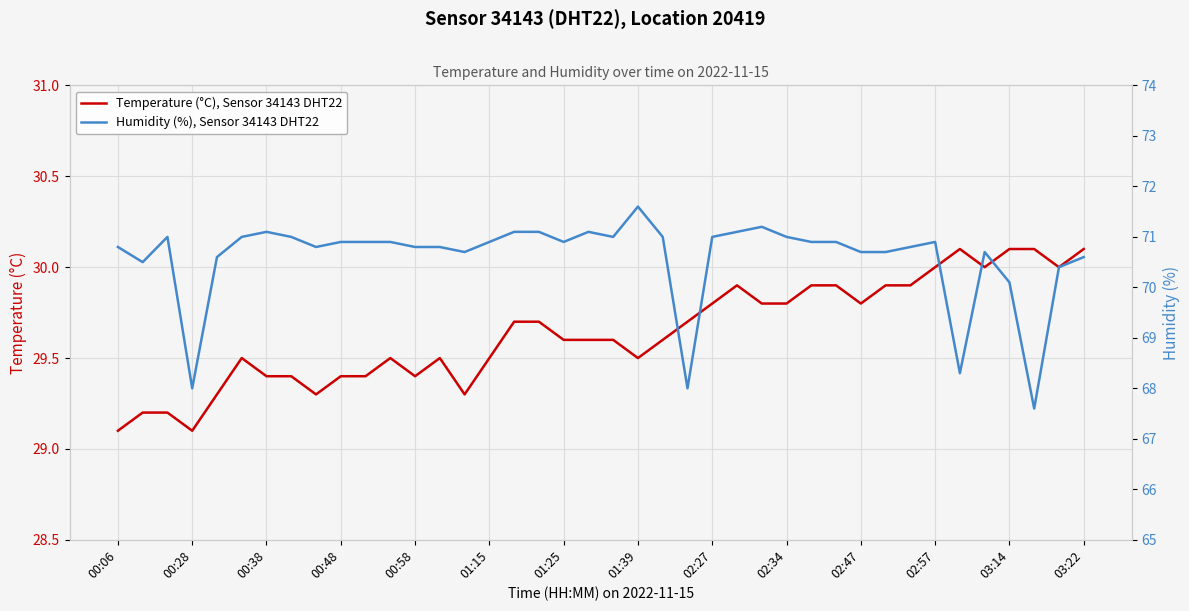

Which series has the widest spread of values?

Humidity (%), Sensor 34143 DHT22